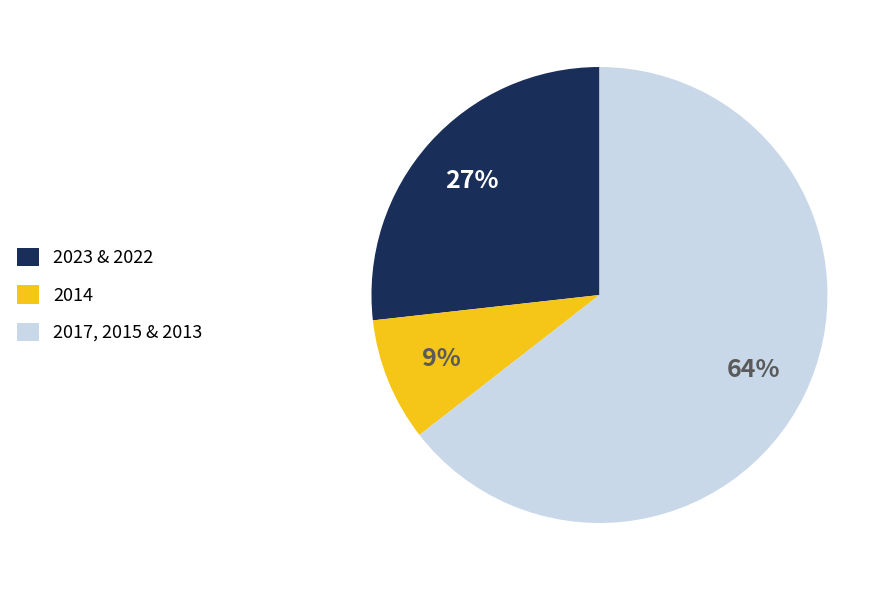

Is it true that 2023 & 2022 is 27% of the pie?

True